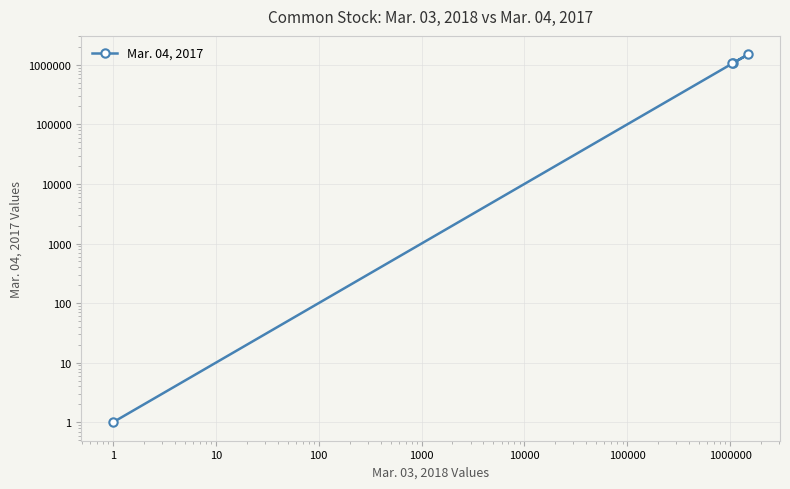

What is the value of the 1st point from the left?

1